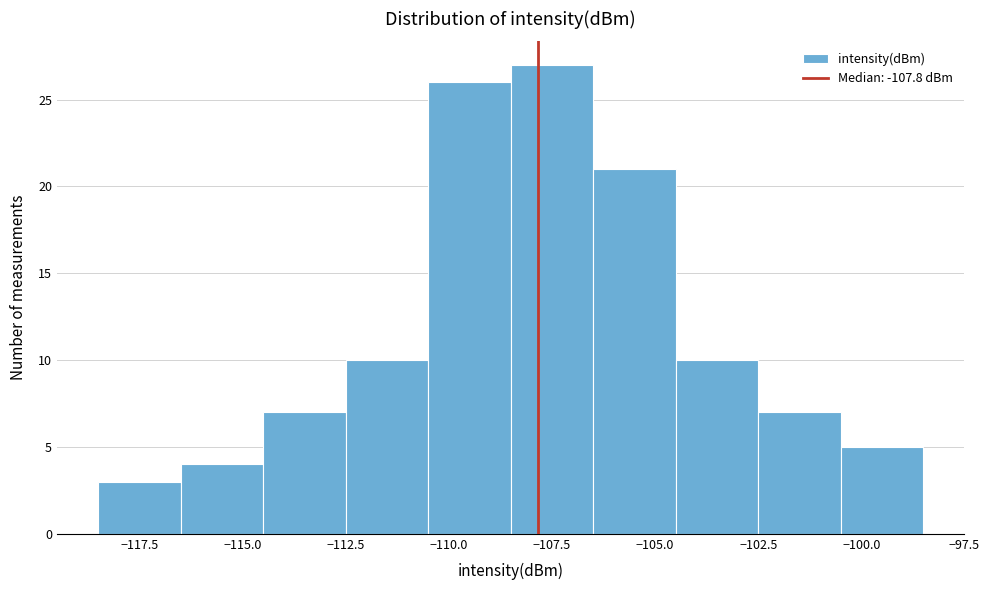

Over which range of the x-axis is the bar tallest?

-108.5 to -106.5